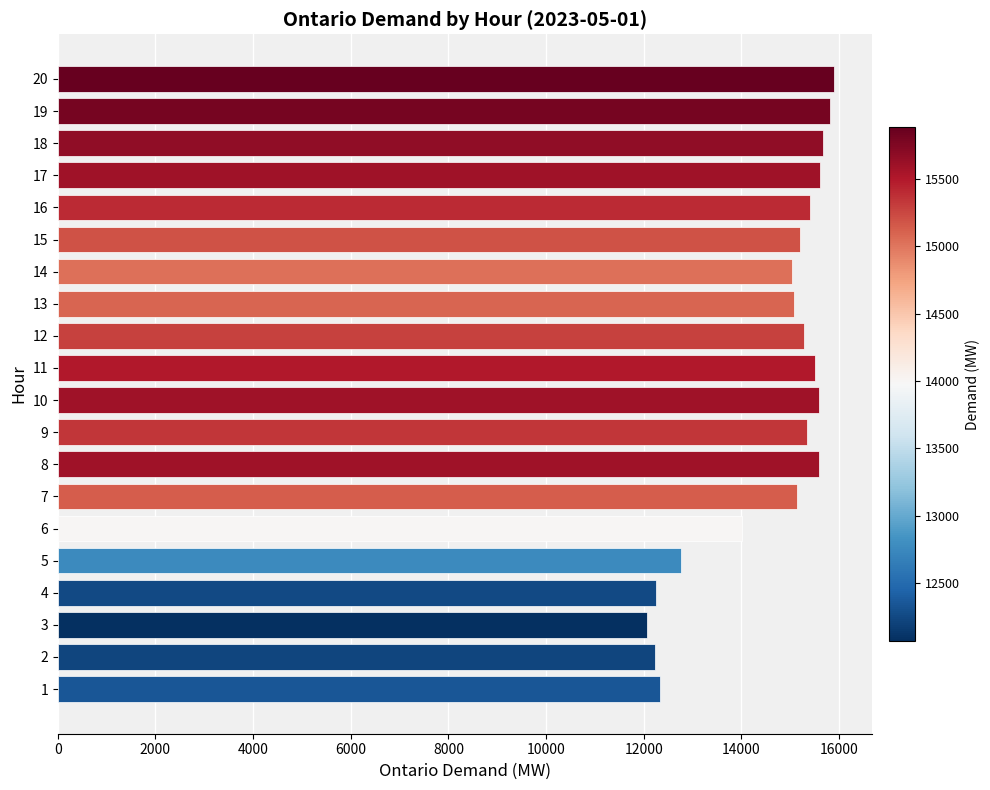

What is the minimum value shown in the chart?

12069